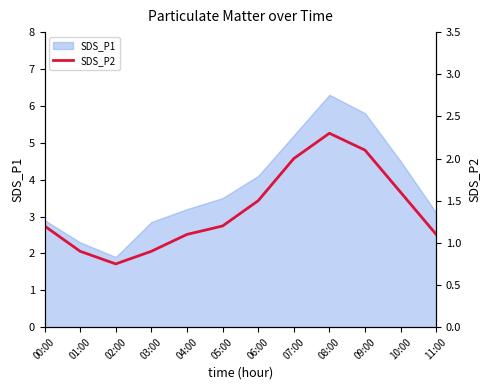

Reading right to left, what are all the values shown in this chart?

1.1	1.6	2.1	2.3	2.0	1.5	1.2	1.1	0.9	0.8	0.9	1.2